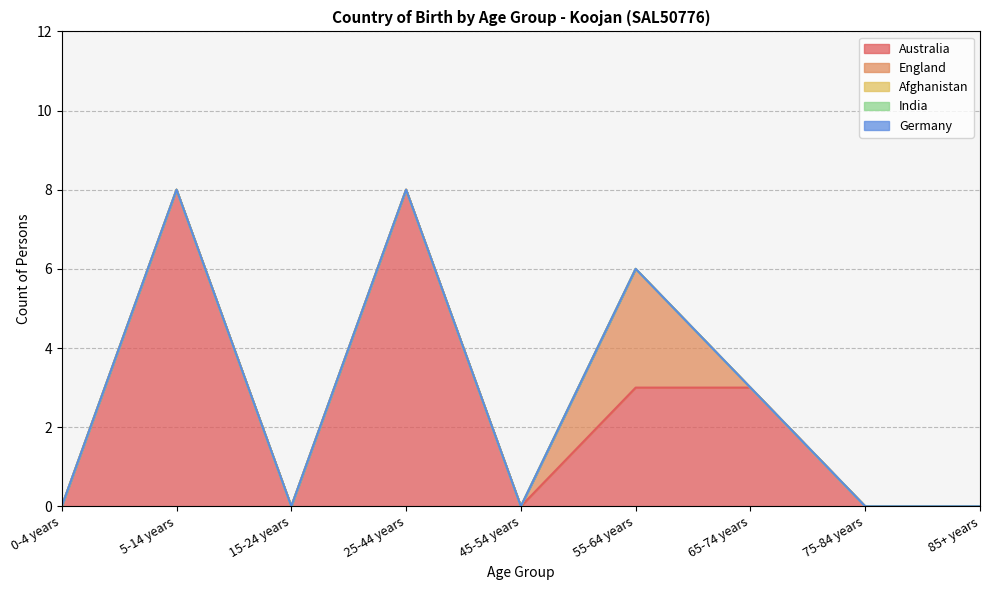

Rank the series at 55-64 years from lowest to highest value.

Afghanistan, India, Germany, Australia, England